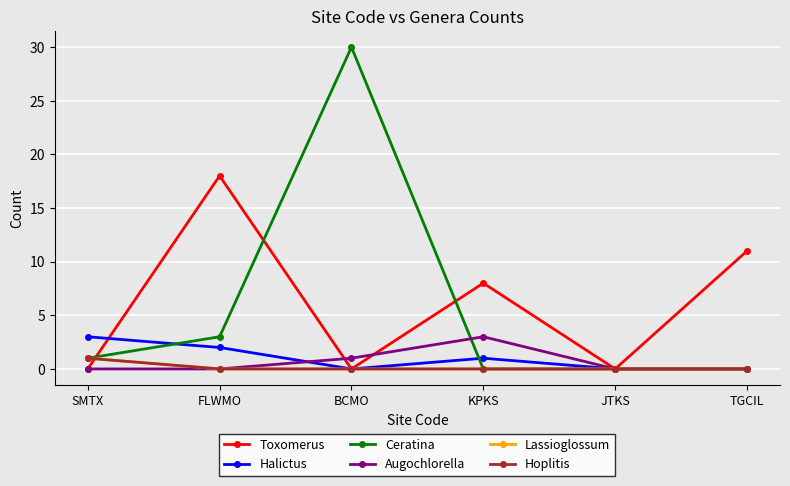

Does the chart have visible grid lines?

Yes